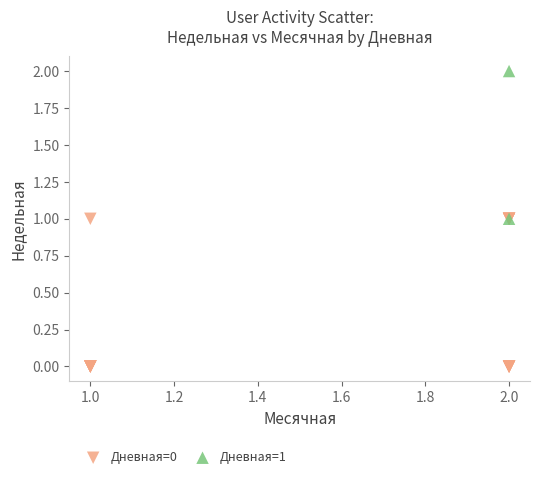

Which series reaches the maximum Y coordinate?

Дневная=1